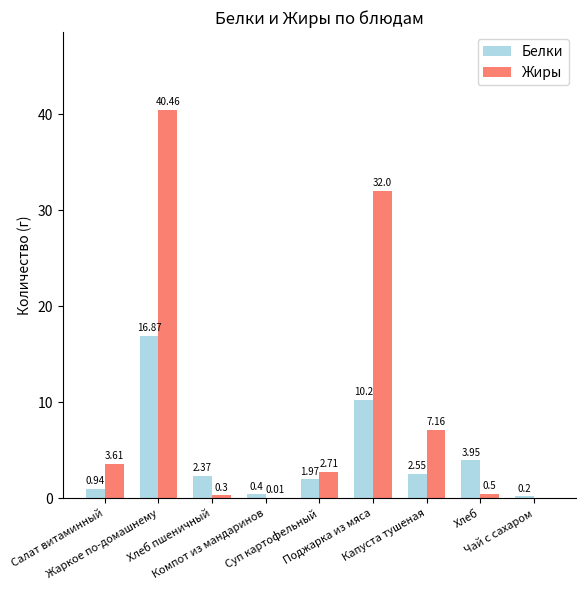

Are the bars grouped side by side (vs. stacked)?

Yes